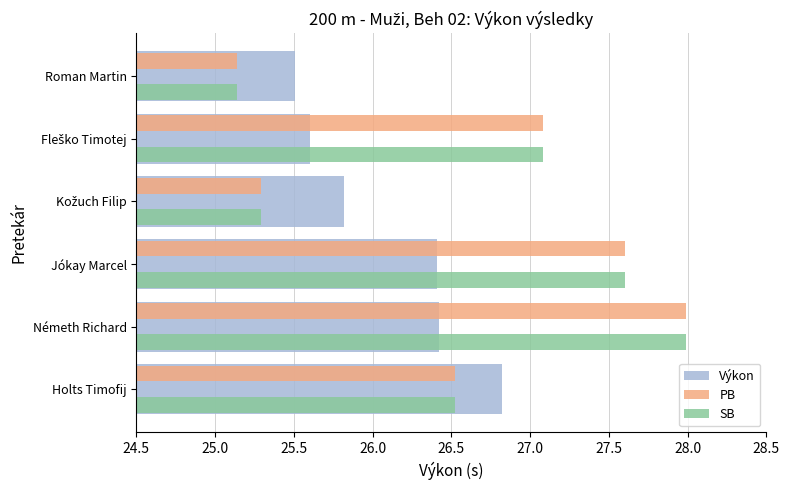

What is the sum of all SB values?

159.6